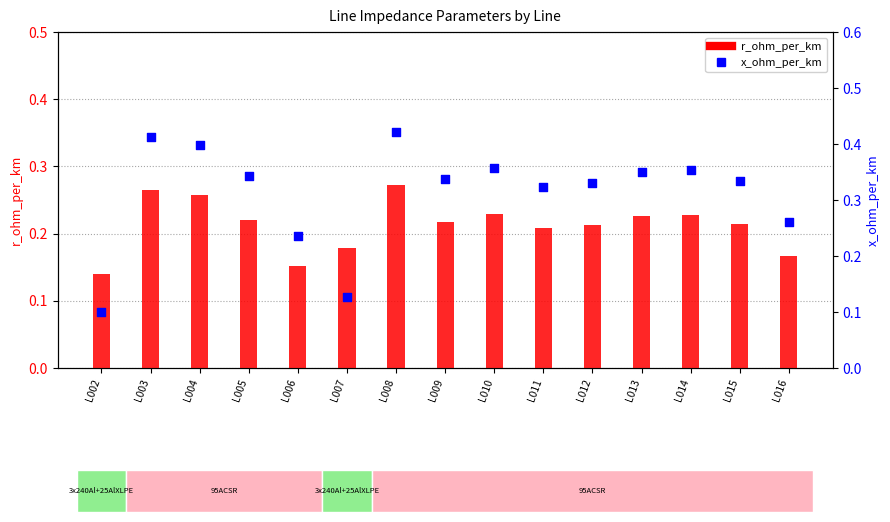

What is the total value across all series at L007?

0.3